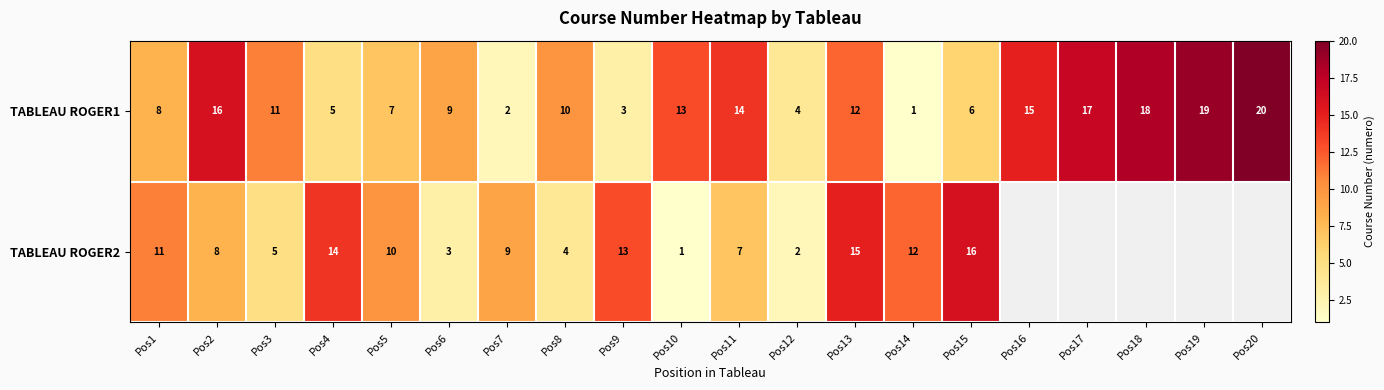

What is the sum of all TABLEAU ROGER1 values?

210